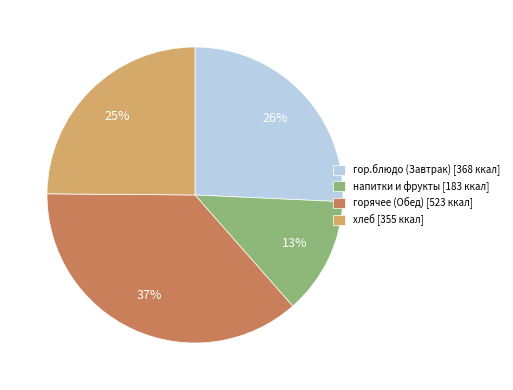

To the nearest percent, what portion does напитки и фрукты [183 ккал] represent?

13%